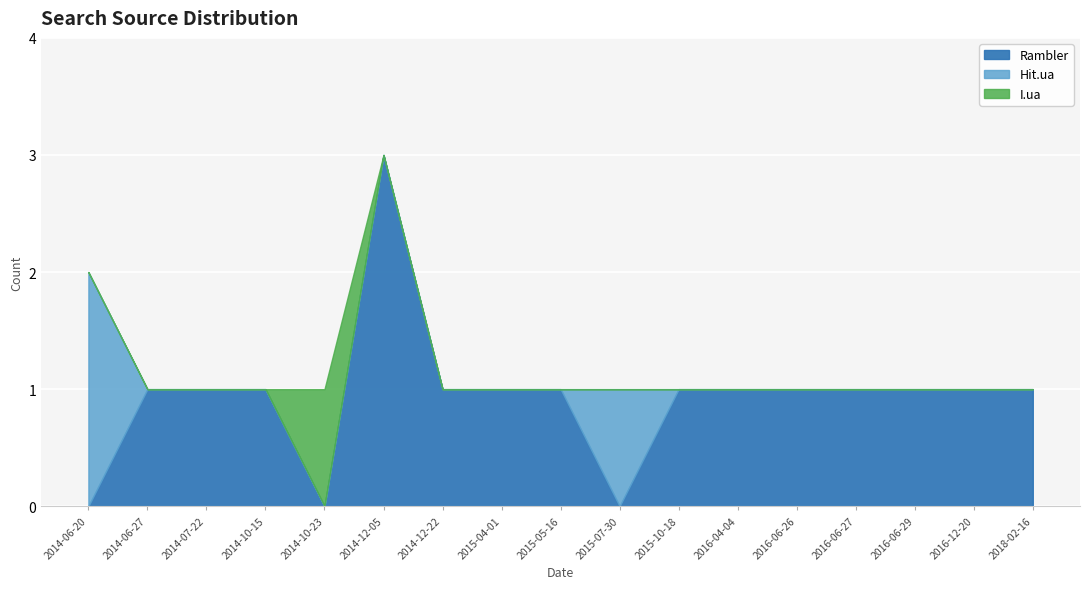

At which label does Rambler first exceed 1?

2014-12-05